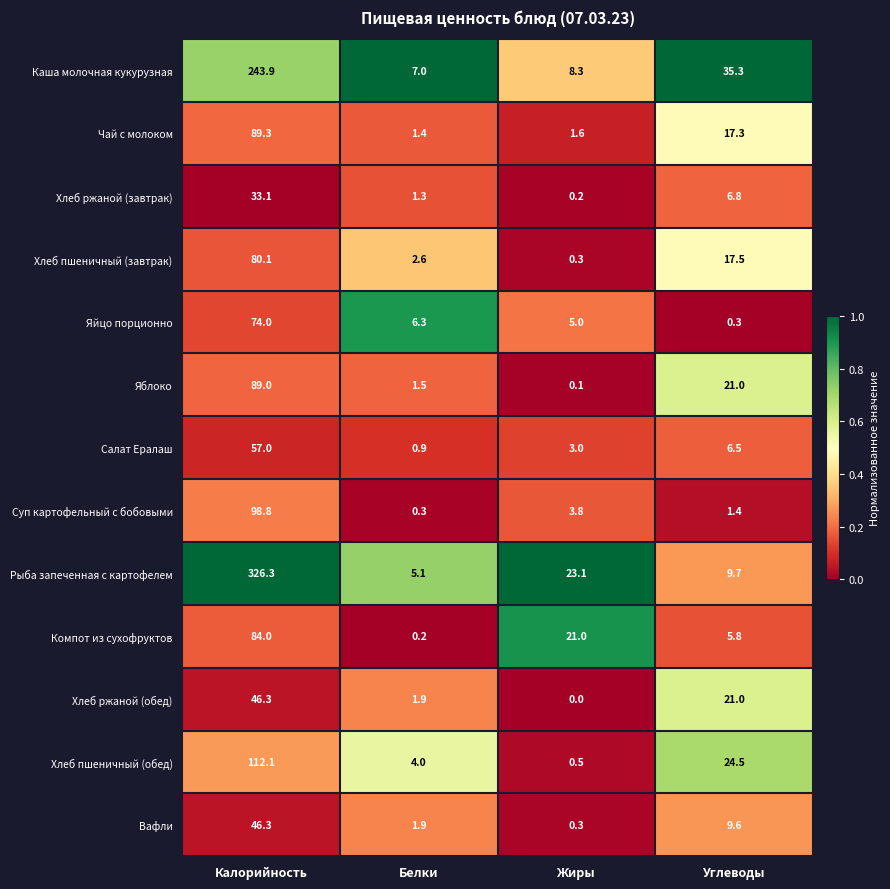

Which series has the largest range (max minus min)?

Рыба запеченная с картофелем